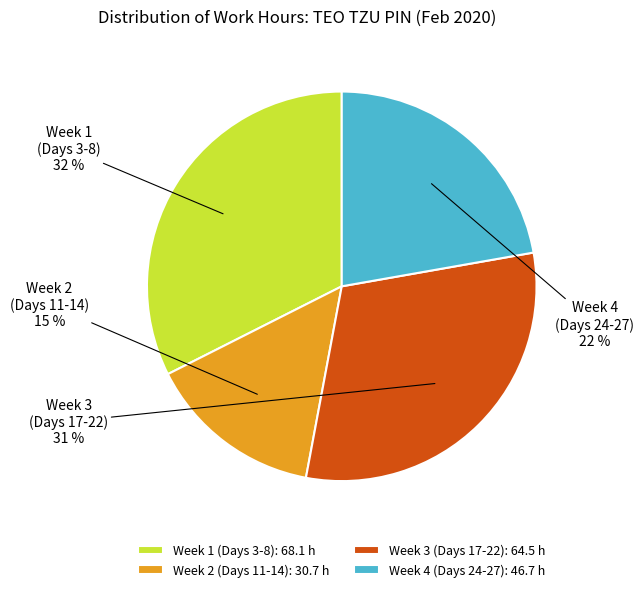

Count the number of slices in the pie.

4